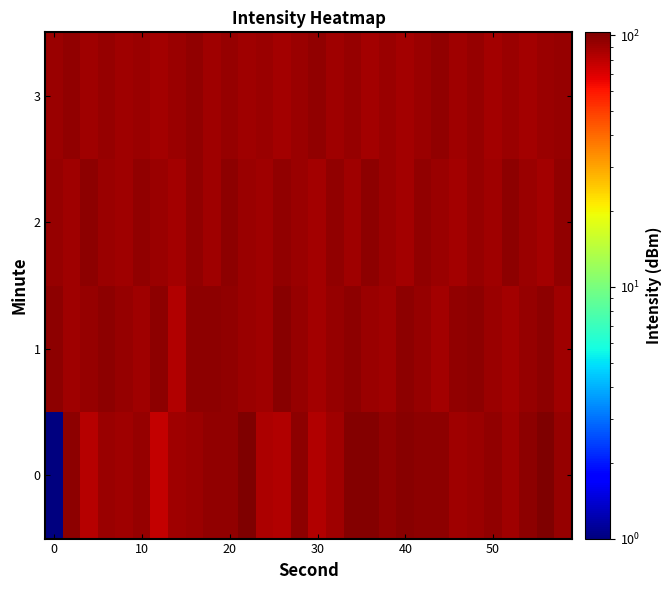

Count the number of categories in the chart.

30